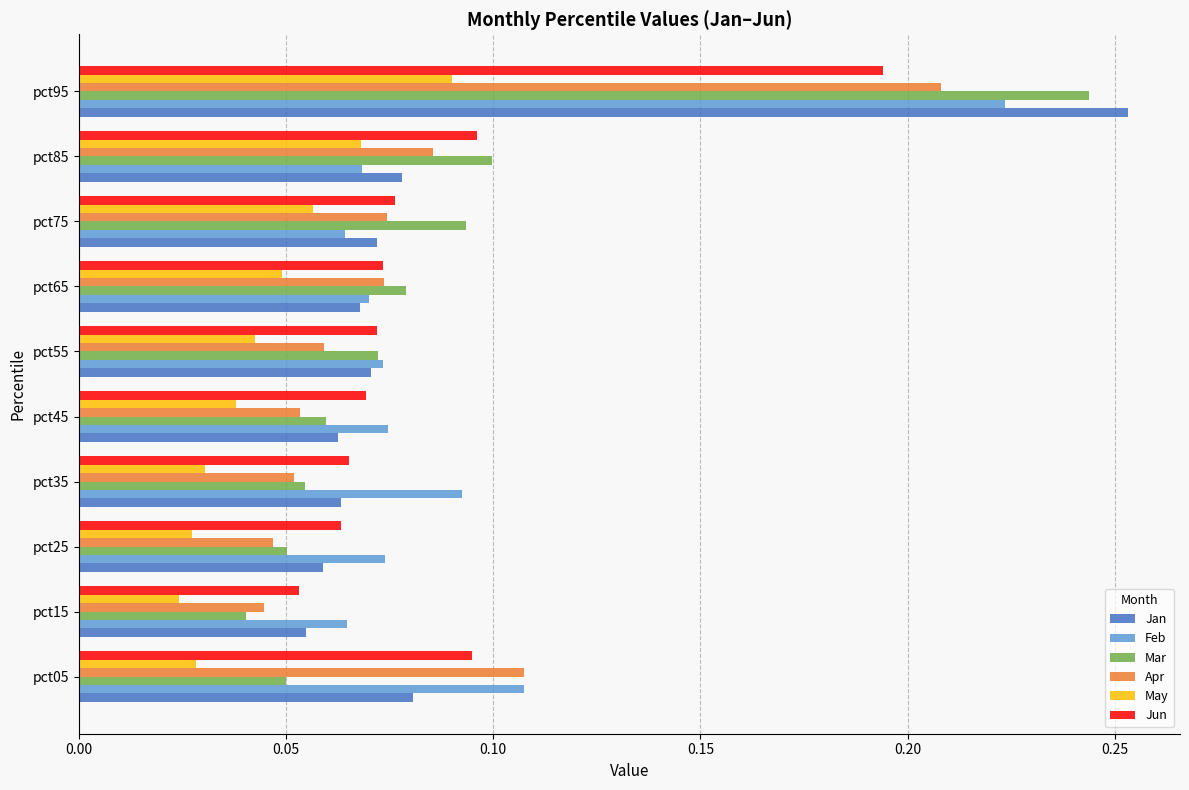

Which series changed the most between pct15 and pct75?

Mar